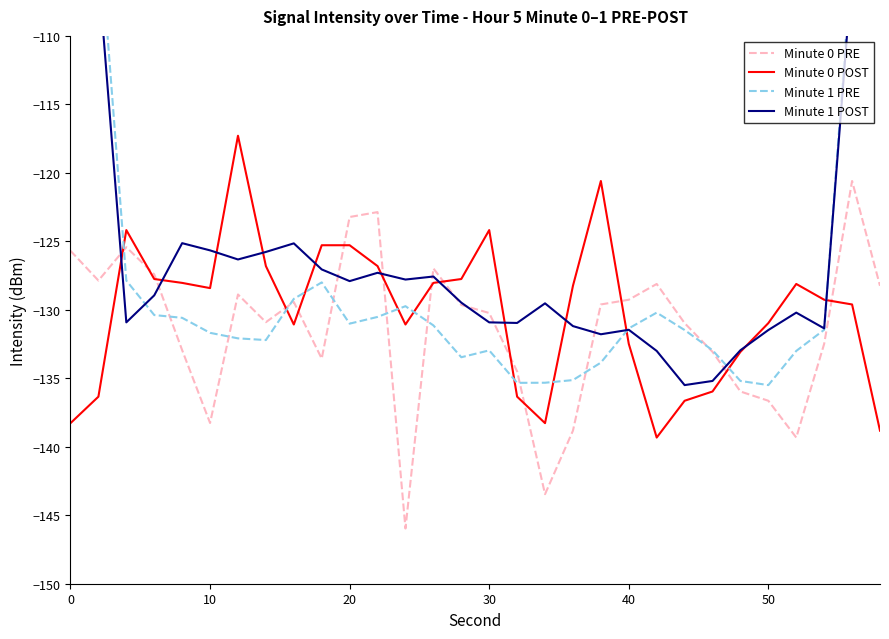

What is the sum of all Minute 1 PRE values?

-3789.1